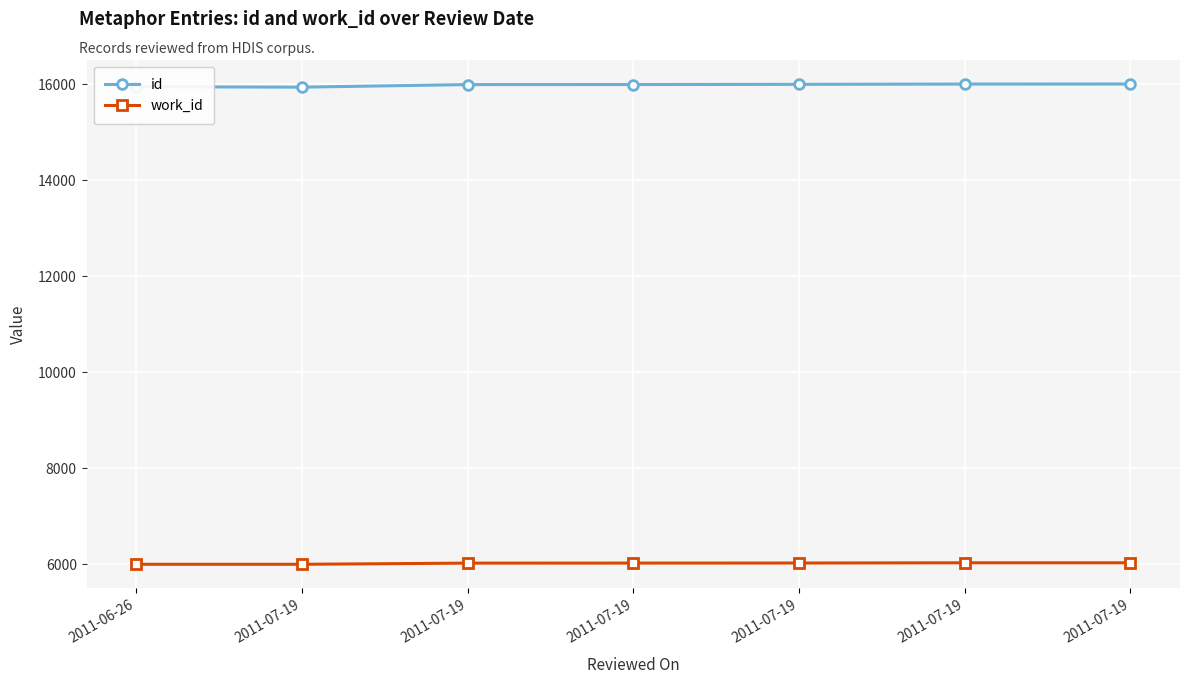

The id series shows 9113 at 2011-07-19. True or false?

False